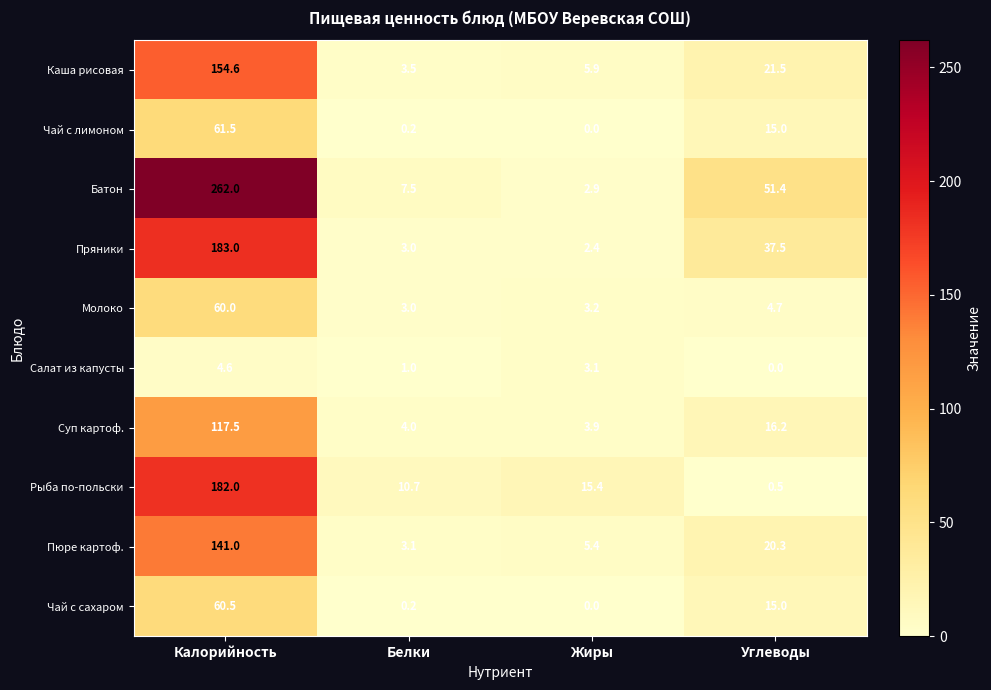

At which label does Суп картоф. reach its peak?

Калорийность